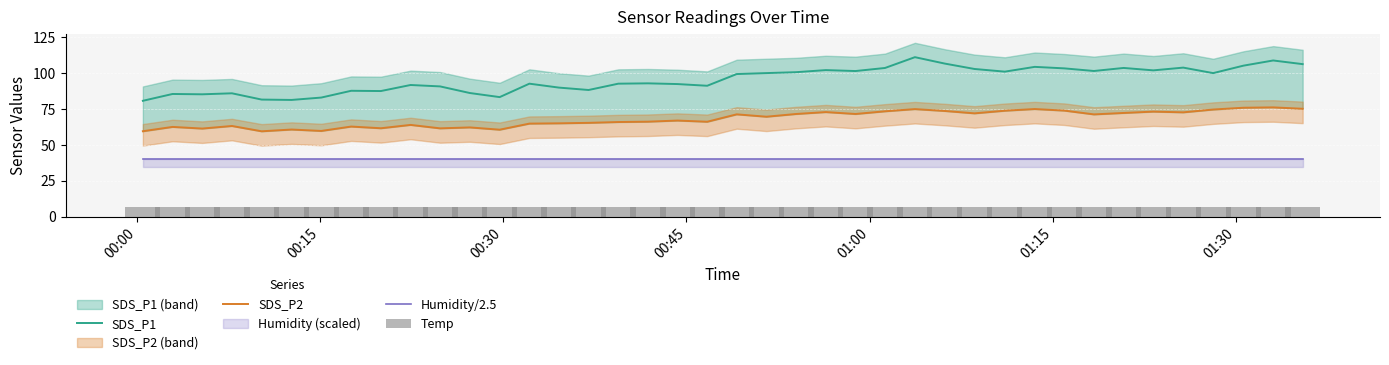

What is the lowest value of the SDS_P1 series?

80.8